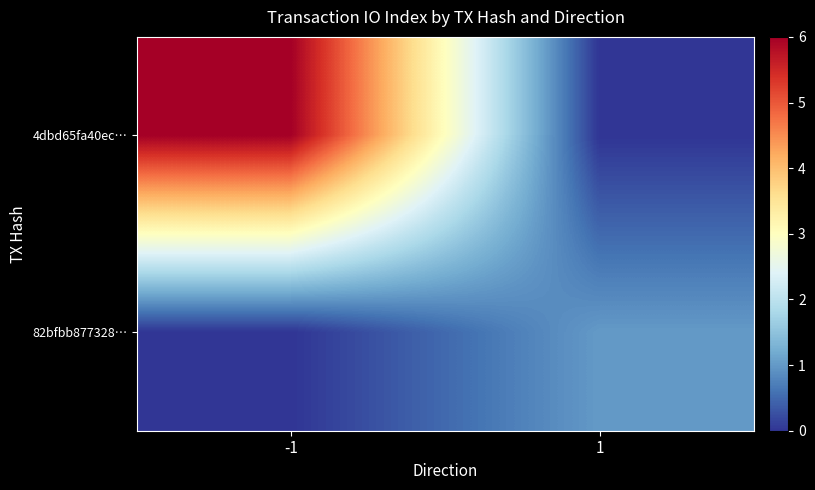

At how many categories does at least one series exceed 0?

2